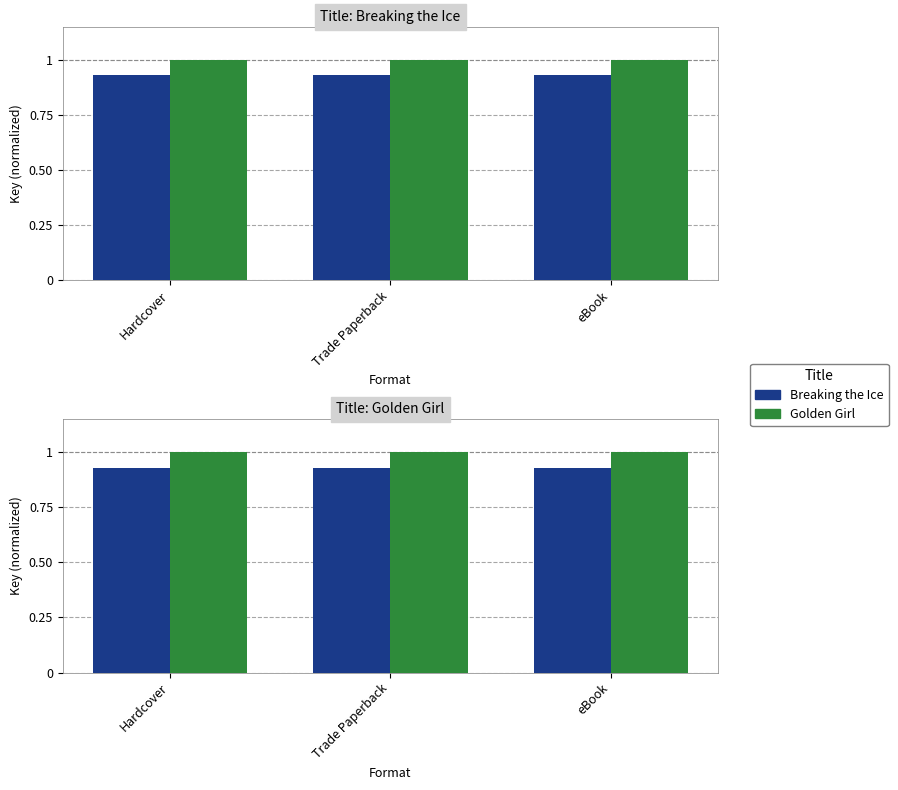

Which series has the largest range (max minus min)?

Breaking the Ice